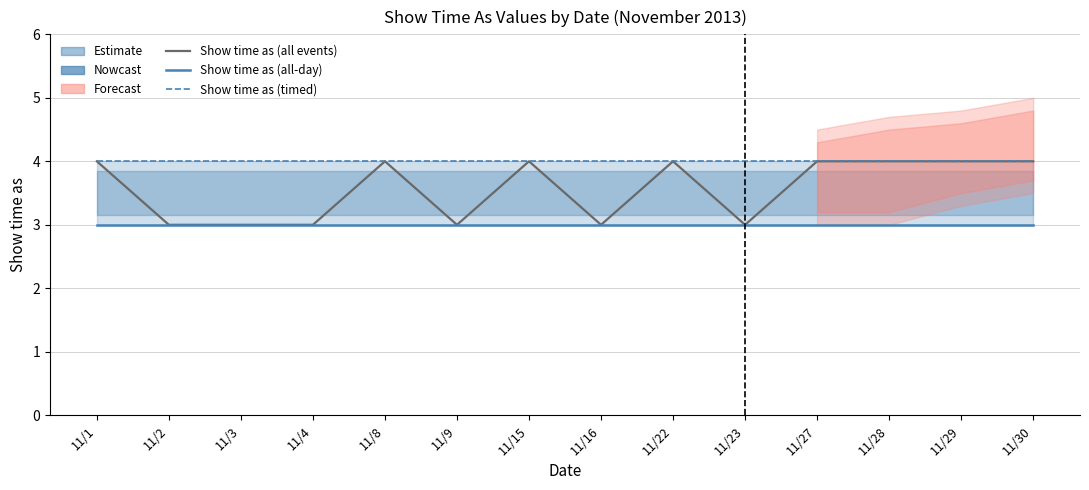

Reading right to left, list all the values displayed in this chart.

Show time as (all events): 11/30=4	11/29=4	11/28=4	11/27=4	11/23=3	11/22=4	11/16=3	11/15=4	11/9=3	11/8=4	11/4=3	11/3=3	11/2=3	11/1=4
Show time as (all-day): 11/30=3	11/29=3	11/28=3	11/27=3	11/23=3	11/22=3	11/16=3	11/15=3	11/9=3	11/8=3	11/4=3	11/3=3	11/2=3	11/1=3
Show time as (timed): 11/30=4	11/29=4	11/28=4	11/27=4	11/23=4	11/22=4	11/16=4	11/15=4	11/9=4	11/8=4	11/4=4	11/3=4	11/2=4	11/1=4